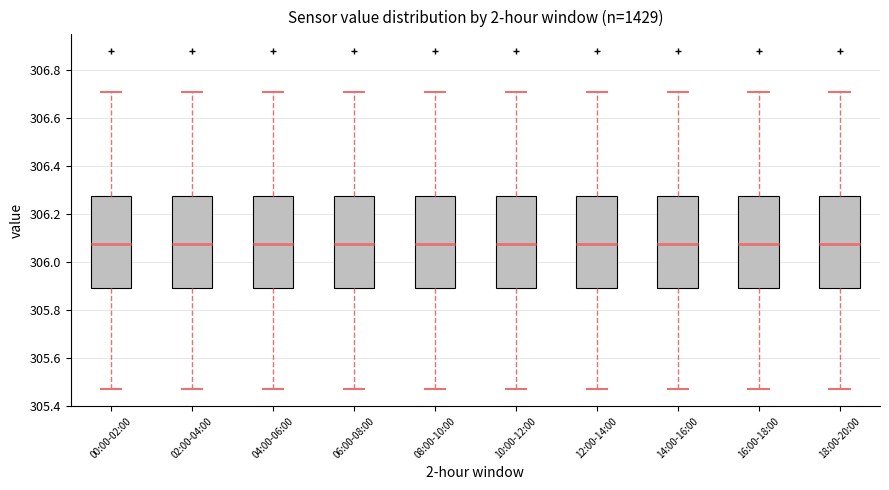

Reading left to right, transcribe this box plot: for each box, give where its median line is, the range the box spans, and where its two whiskers end, as read against the y-axis. The values are not printed on the chart, so give them approximately, as read against the axis.

00:00-02:00: median 306.08, box 305.90 to 306.28, whiskers 305.48 to 306.72
02:00-04:00: median 306.08, box 305.90 to 306.28, whiskers 305.48 to 306.72
04:00-06:00: median 306.08, box 305.90 to 306.28, whiskers 305.48 to 306.72
06:00-08:00: median 306.08, box 305.90 to 306.28, whiskers 305.48 to 306.72
08:00-10:00: median 306.08, box 305.90 to 306.28, whiskers 305.48 to 306.72
10:00-12:00: median 306.08, box 305.90 to 306.28, whiskers 305.48 to 306.72
12:00-14:00: median 306.08, box 305.90 to 306.28, whiskers 305.48 to 306.72
14:00-16:00: median 306.08, box 305.90 to 306.28, whiskers 305.48 to 306.72
16:00-18:00: median 306.08, box 305.90 to 306.28, whiskers 305.48 to 306.72
18:00-20:00: median 306.08, box 305.90 to 306.28, whiskers 305.48 to 306.72